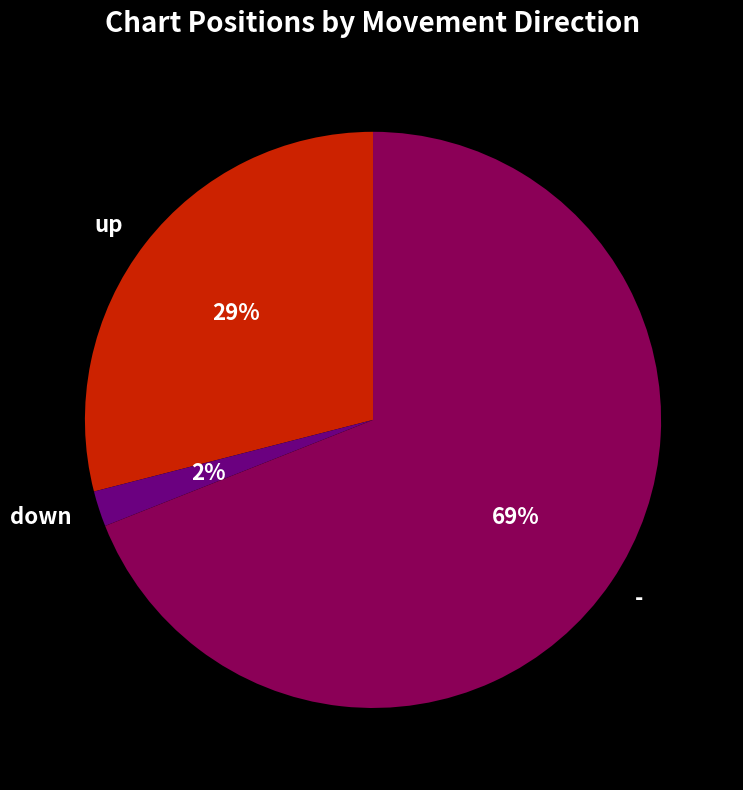

How many slices are in this pie chart?

3